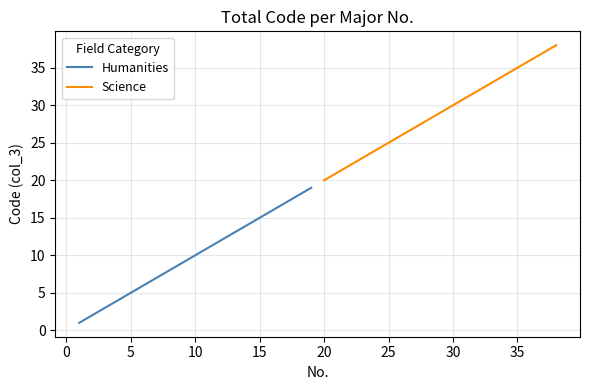

True or false: Science has a value of 19 at 30.

False